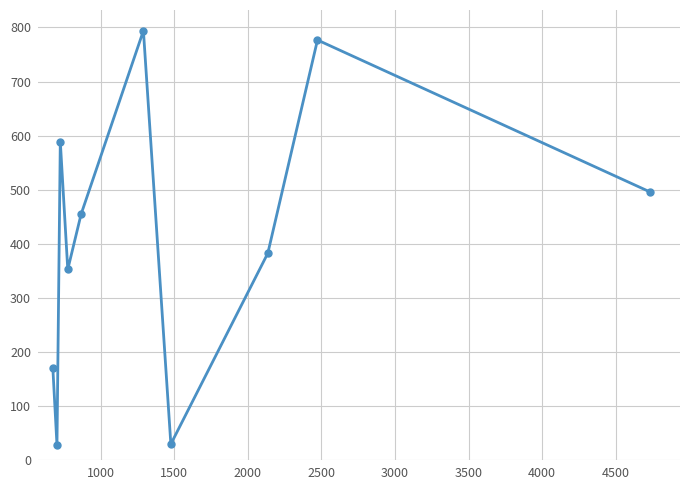

What is the value of the 10th point from the left?

495.7